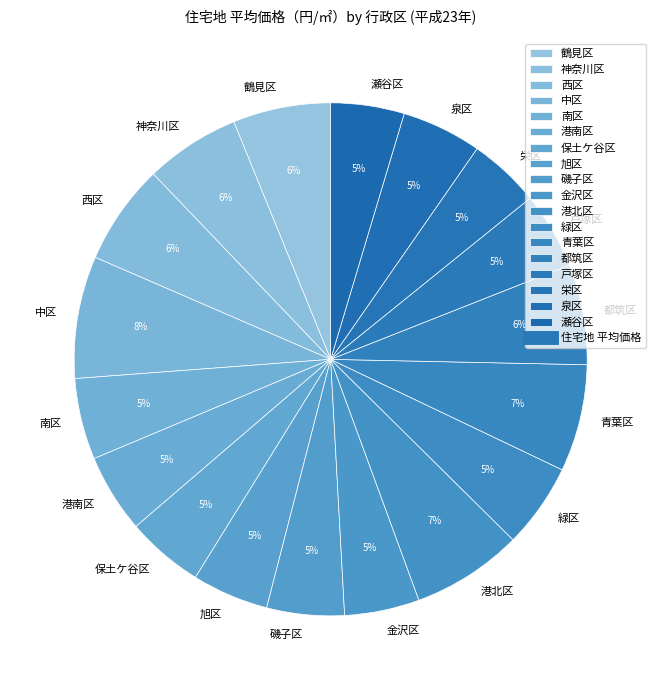

True or false: 戸塚区 accounts for 5% of the total.

True